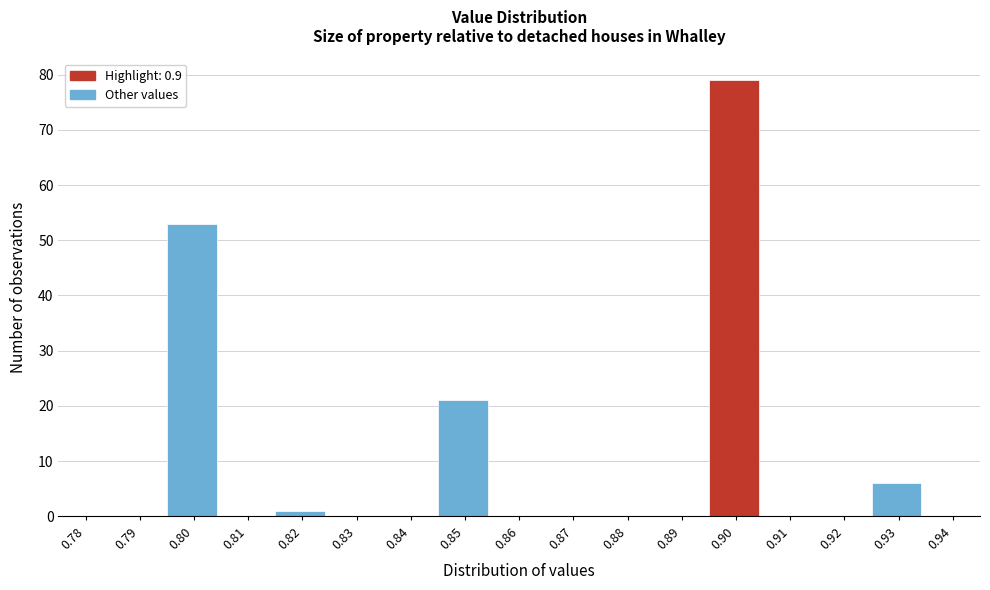

Reading left to right, transcribe this chart: for each bar, give the range it covers on the x-axis and its height. The values are not printed on the chart, so give them approximately, as read against the axis.

0.775 to 0.785: 0
0.785 to 0.795: 0
0.795 to 0.805: 53
0.805 to 0.815: 0
0.815 to 0.825: 1
0.825 to 0.835: 0
0.835 to 0.845: 0
0.845 to 0.855: 21
0.855 to 0.865: 0
0.865 to 0.875: 0
0.875 to 0.885: 0
0.885 to 0.895: 0
0.895 to 0.905: 79
0.905 to 0.915: 0
0.915 to 0.925: 0
0.925 to 0.935: 6
0.935 to 0.945: 0